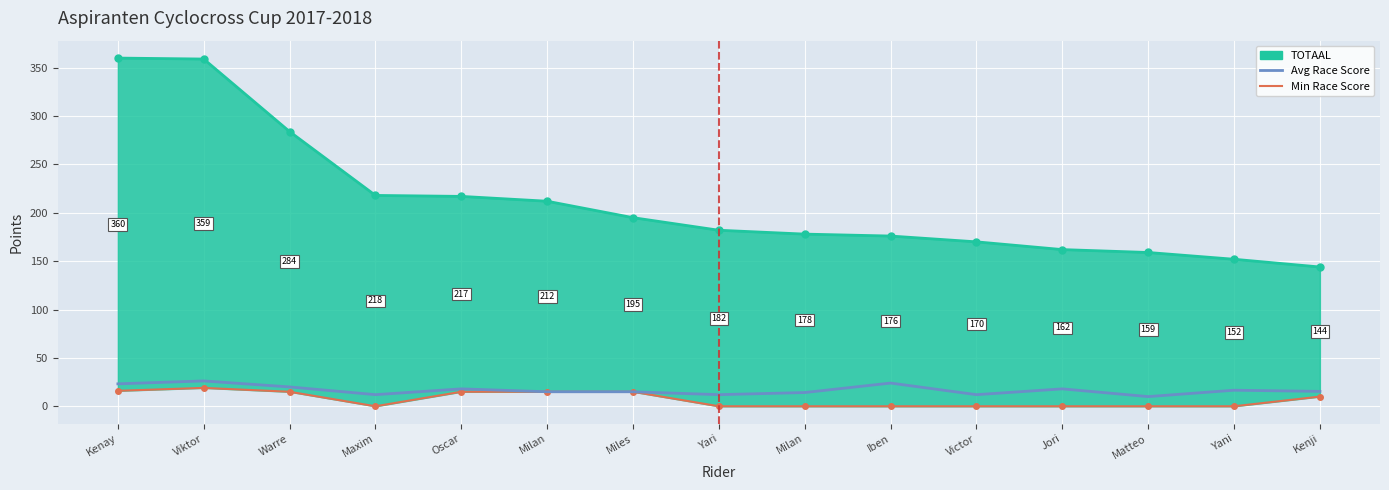

Rank the series at Iben from highest to lowest value.

TOTAAL line, Avg Race Score, Min Race Score